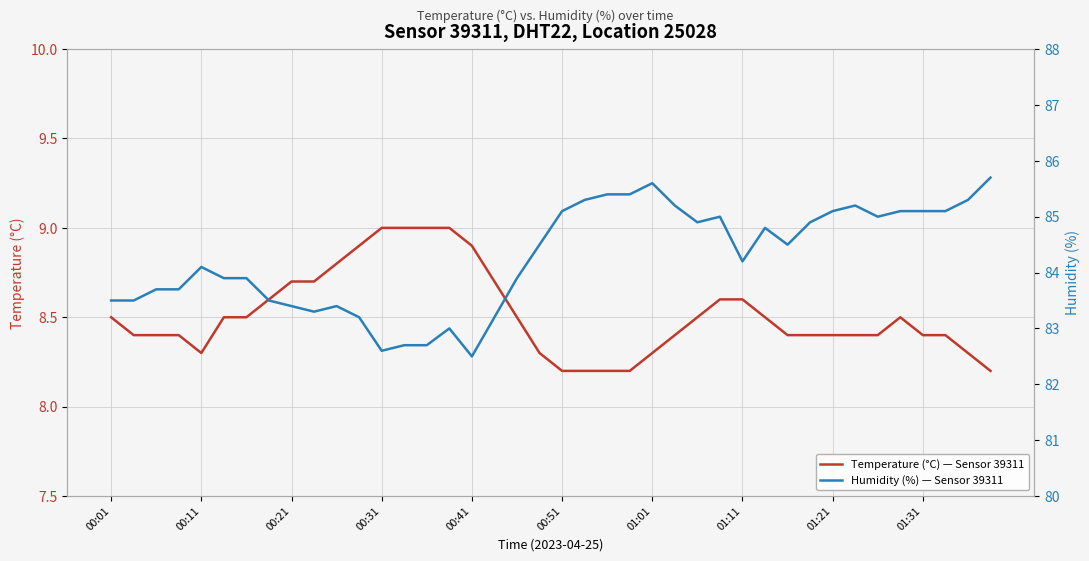

What position from the left is 33?

34